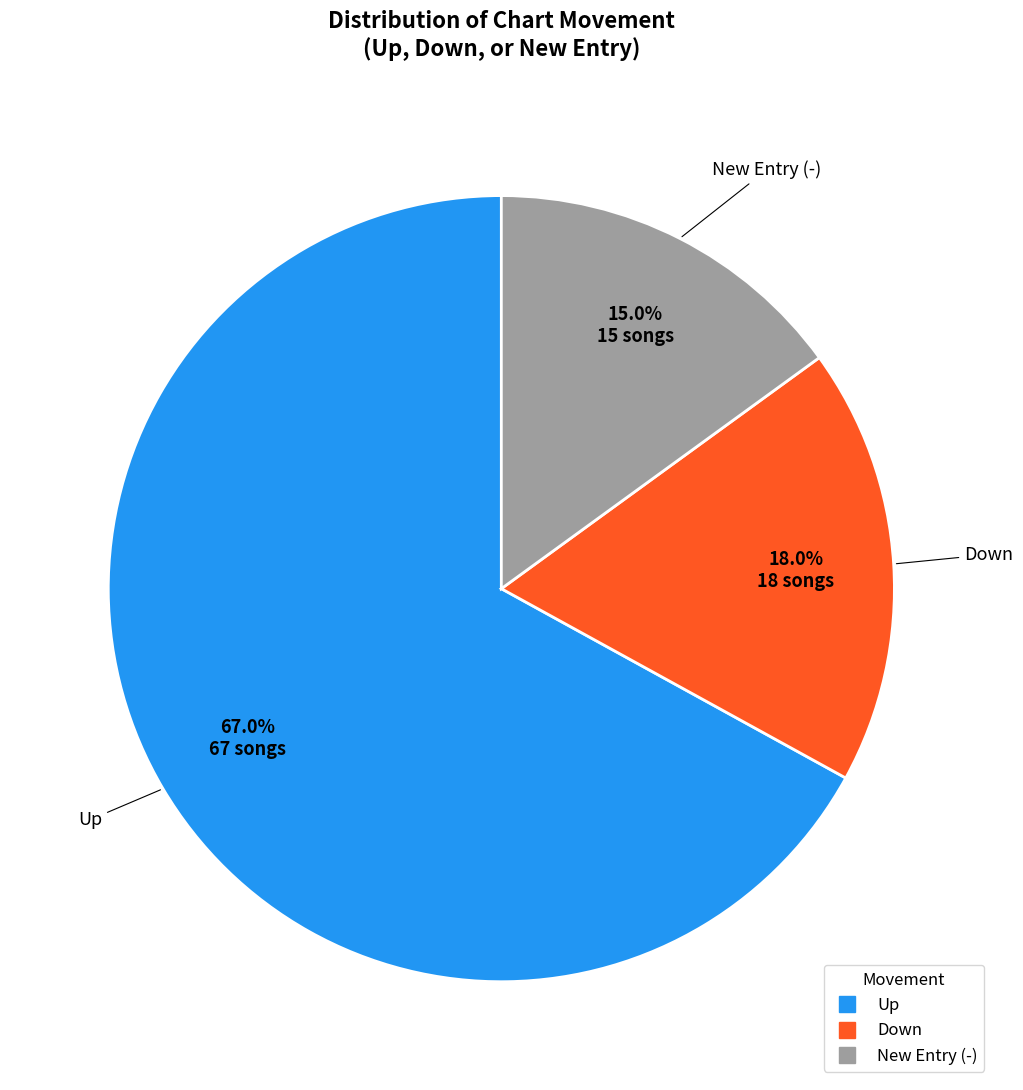

How many segments does this pie chart have?

3